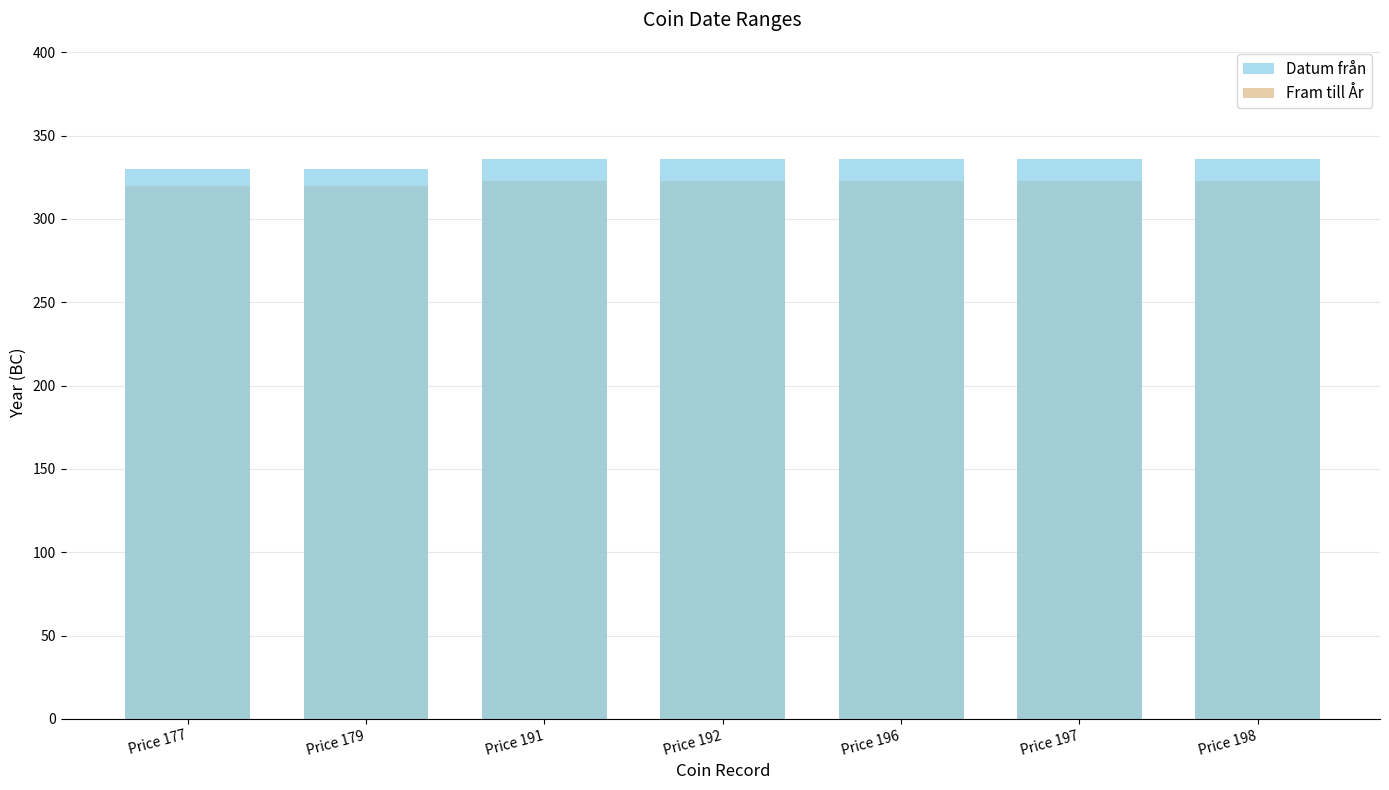

The Fram till År series shows 89 at Price 197. True or false?

False